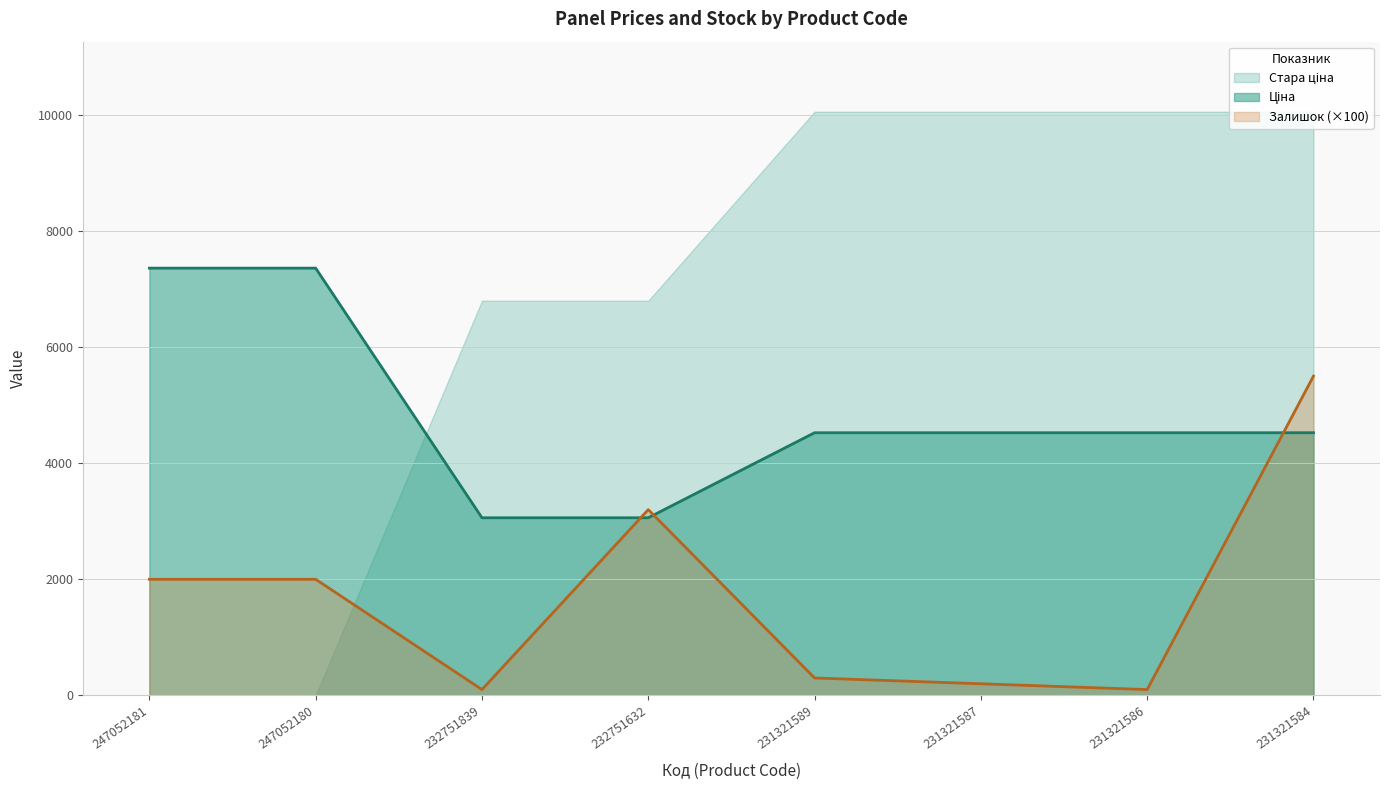

Where is Залишок nearest to the value 2800?

232751632